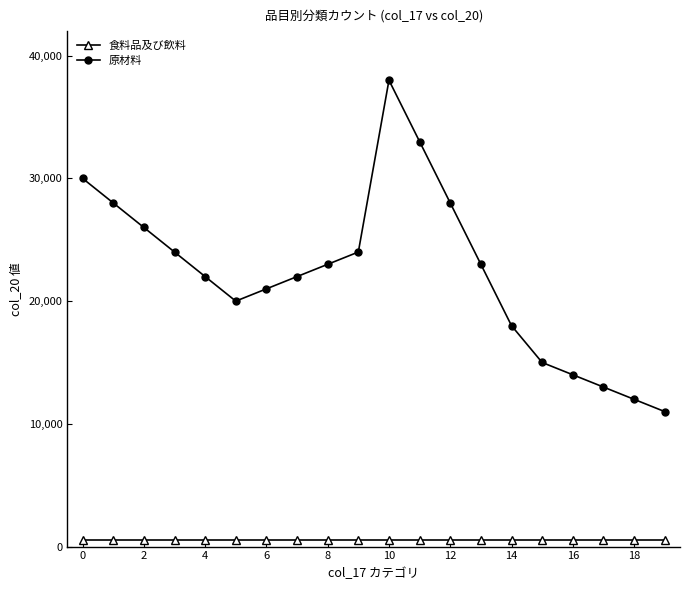

List the series in order of their peak value, lowest first.

食料品及び飲料, 原材料